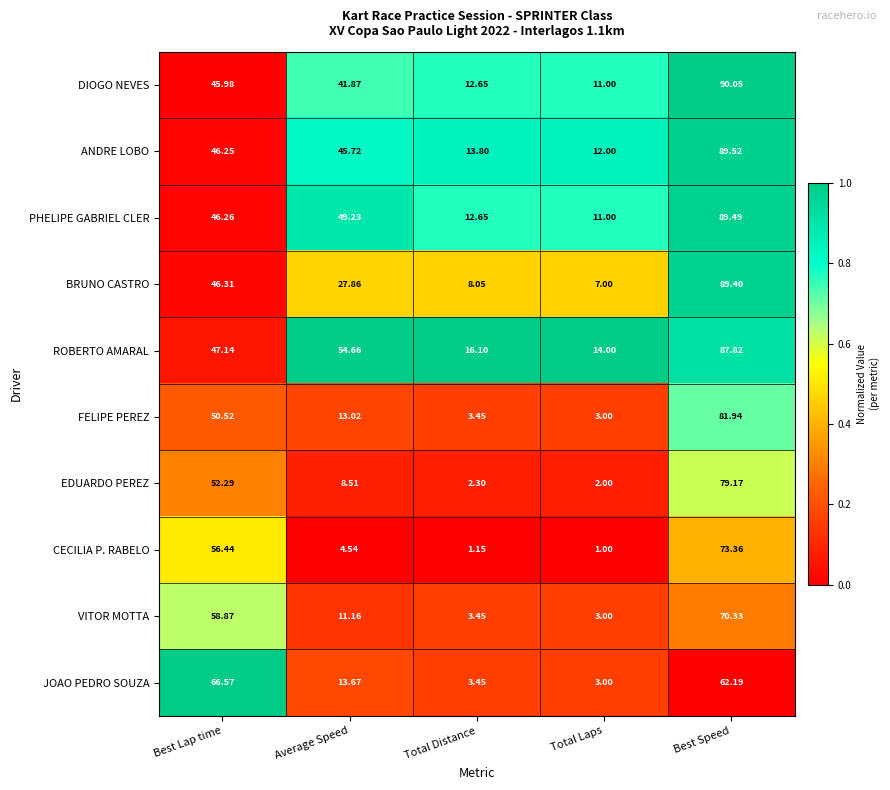

Which series has the widest spread of values?

BRUNO CASTRO